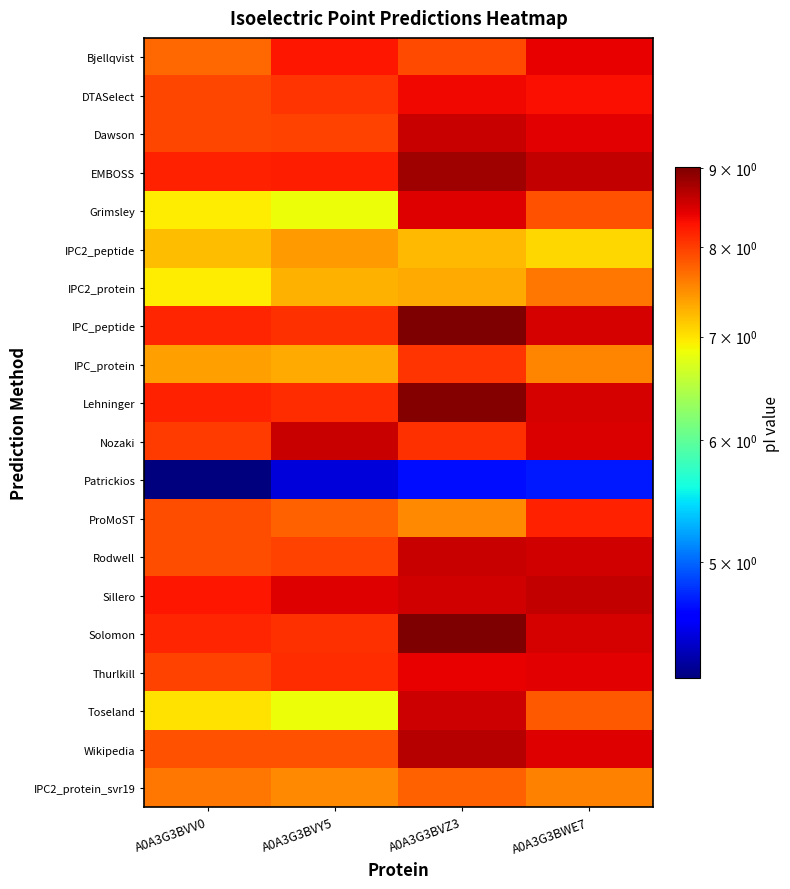

What is the difference between the highest and lowest values at A0A3G3BVZ3?

4.3